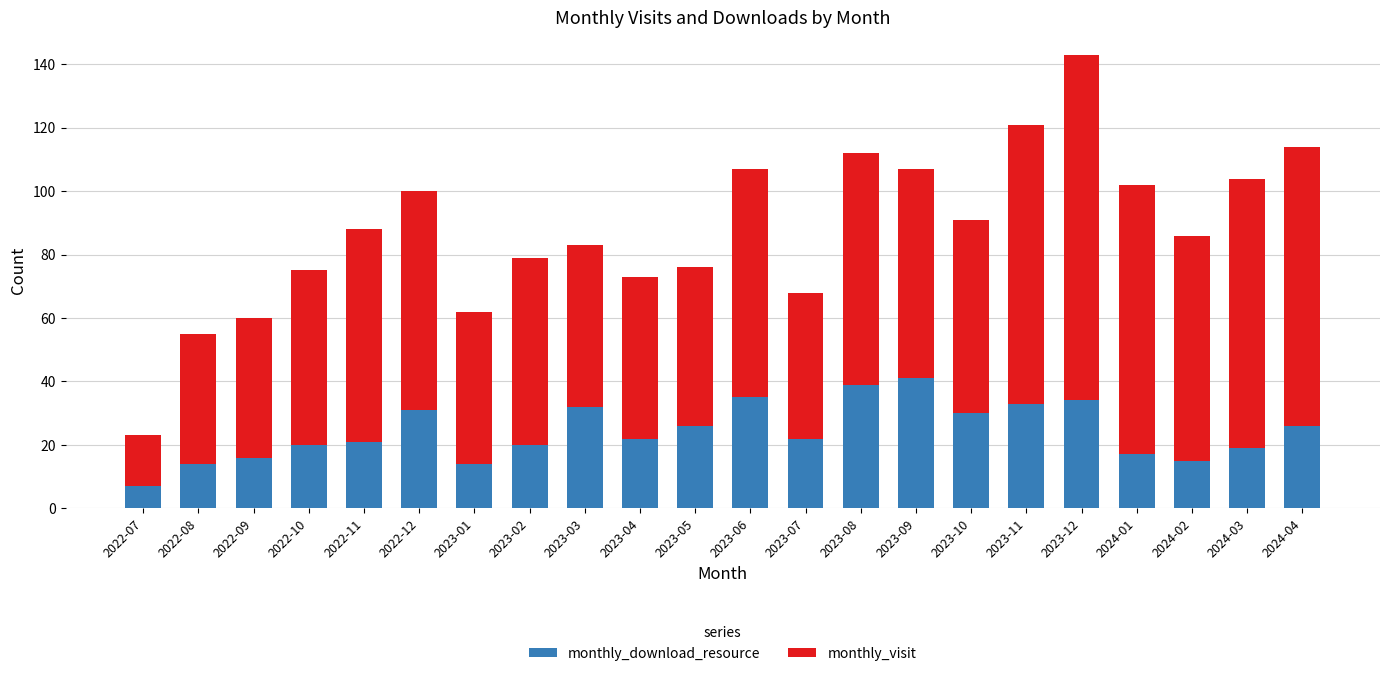

What is the sum of the monthly_download_resource values at 2023-09 and 2023-03?

73